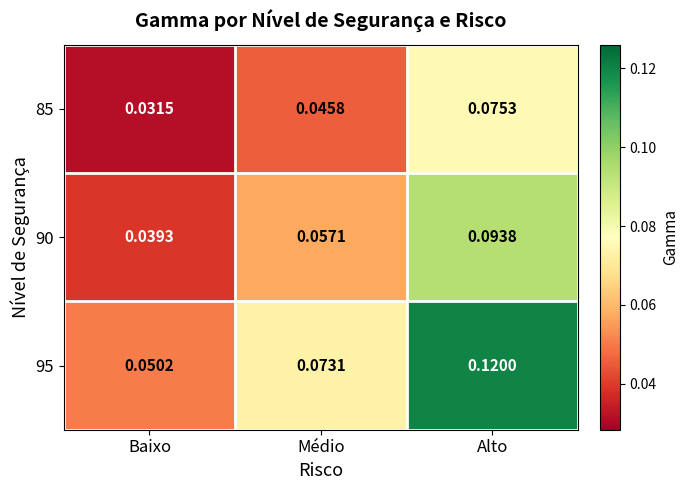

Which category has the lowest value in the 90 series?

Baixo